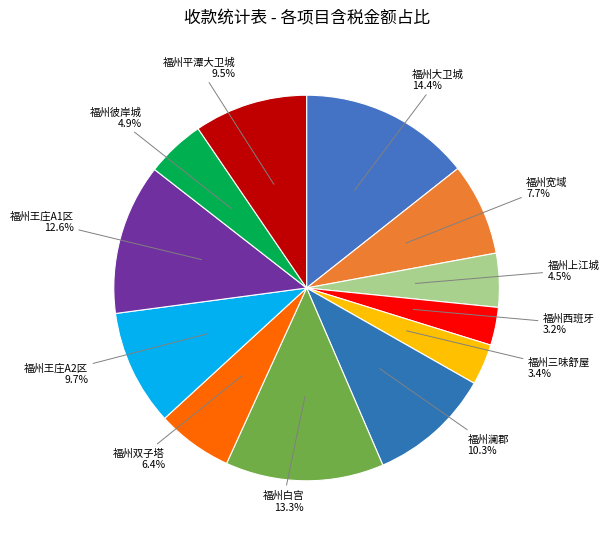

Is there any slice that represents more than half of the pie?

No